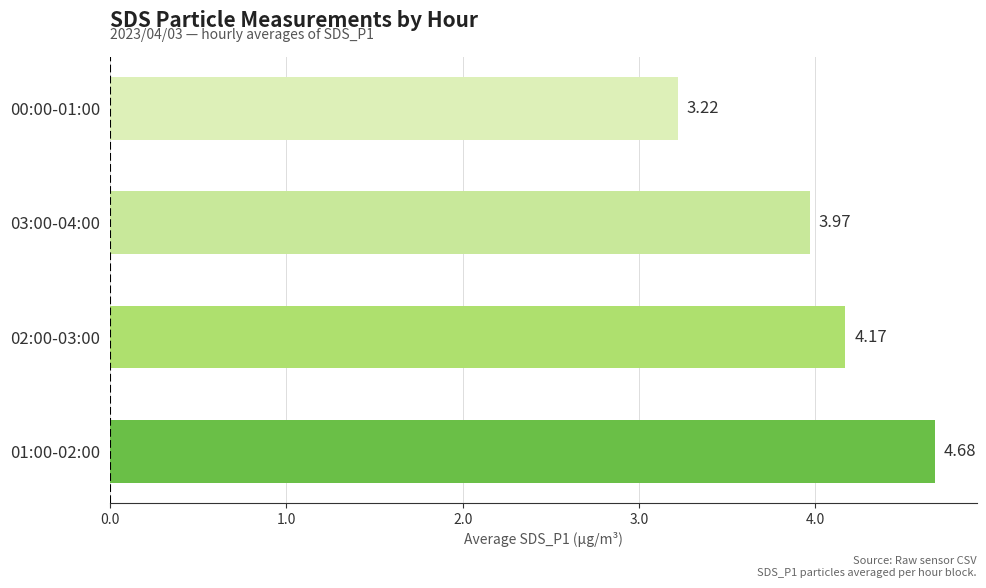

Rank the categories by value from highest to lowest.

01:00-02:00, 02:00-03:00, 03:00-04:00, 00:00-01:00